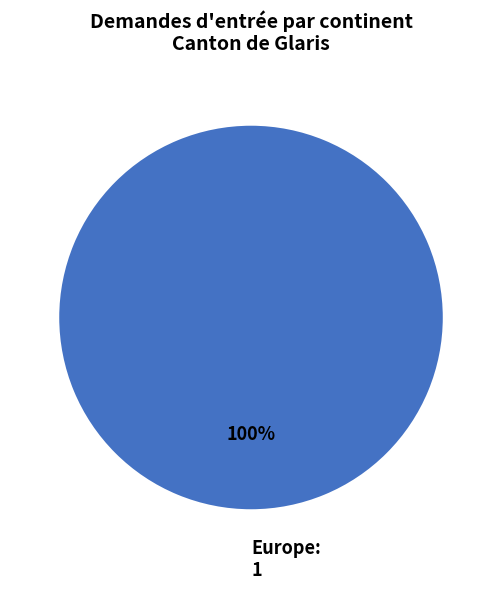

The Europe slice represents 100% of the pie. True or false?

True